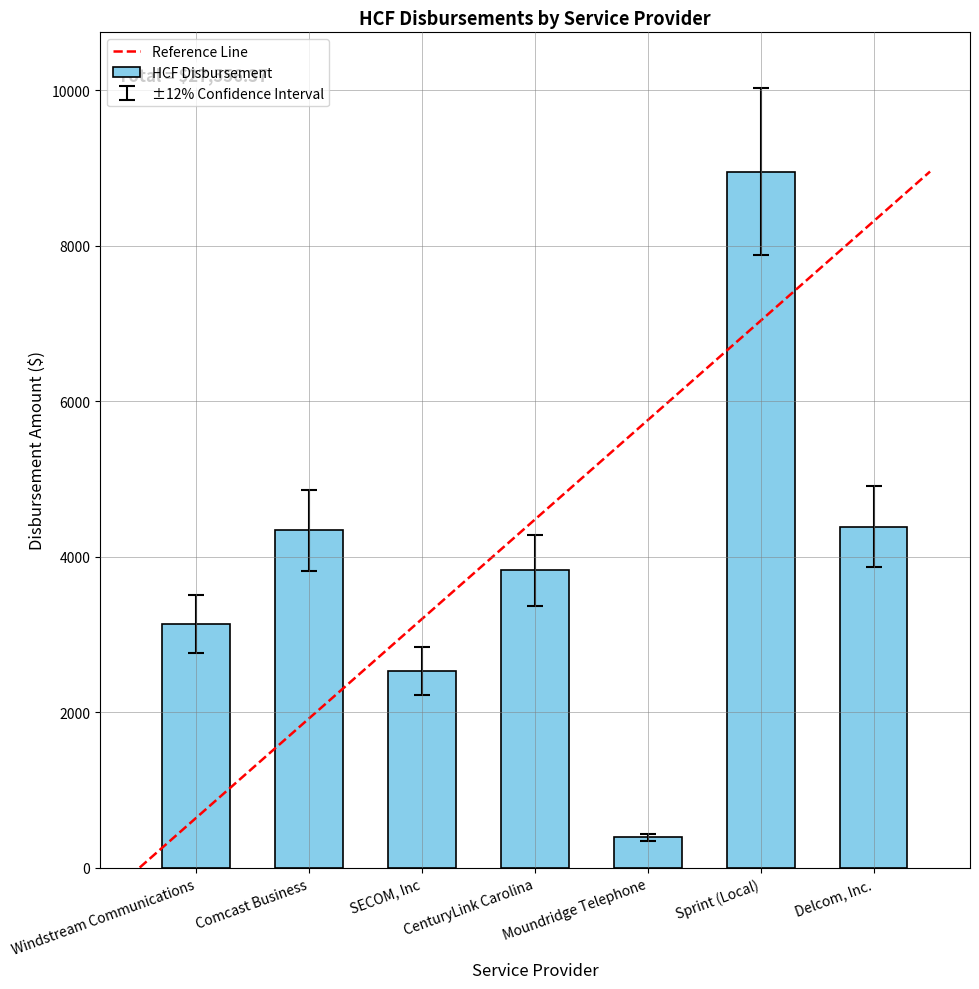

List the labels in order of value, largest first.

Sprint (Local), Delcom, Inc., Comcast Business, CenturyLink Carolina, Windstream Communications, SECOM, Inc, Moundridge Telephone